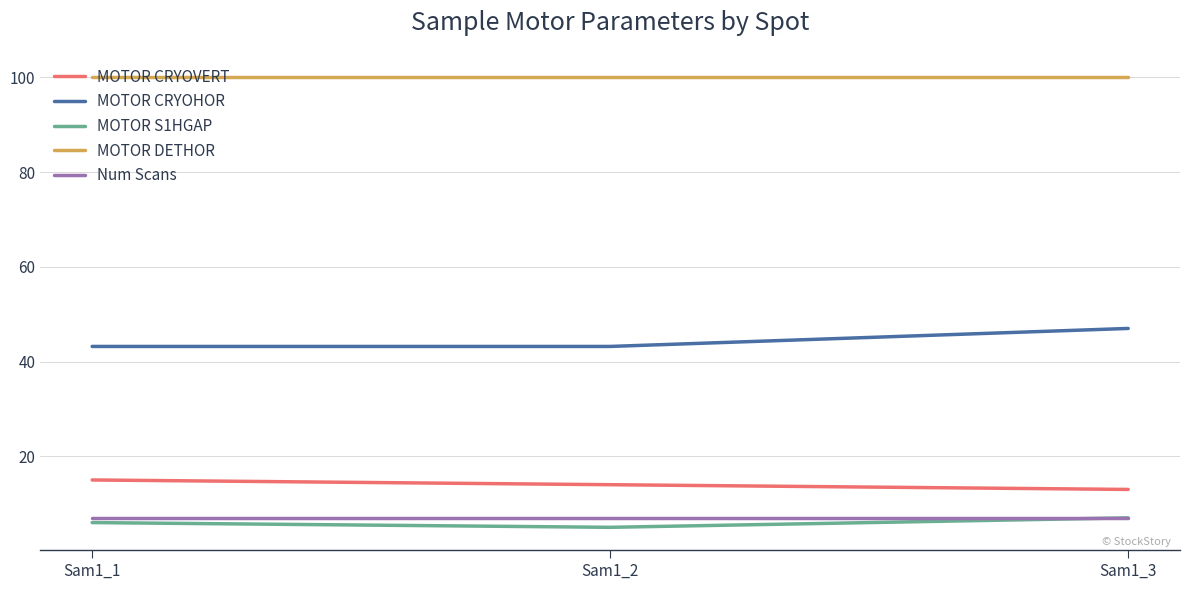

Reading left to right, what are all the values shown in this chart?

MOTOR CRYOVERT: 15.0	14.0	13.0
MOTOR CRYOHOR: 43.2	43.2	47.0
MOTOR S1HGAP: 6.0	5.0	7.0
MOTOR DETHOR: 100.0	100.0	100.0
Num Scans: 7.0	7.0	7.0